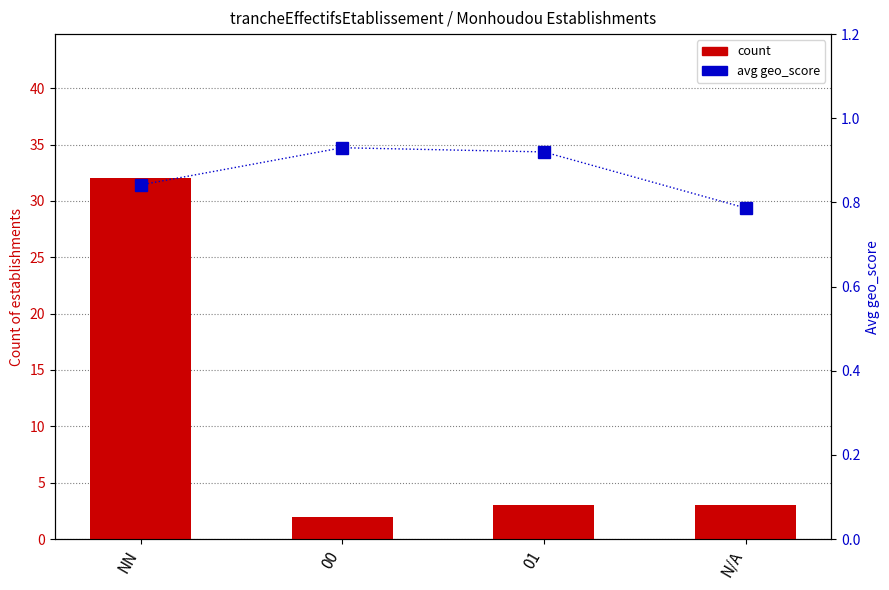

Which series changed the most between 00 and 01?

count